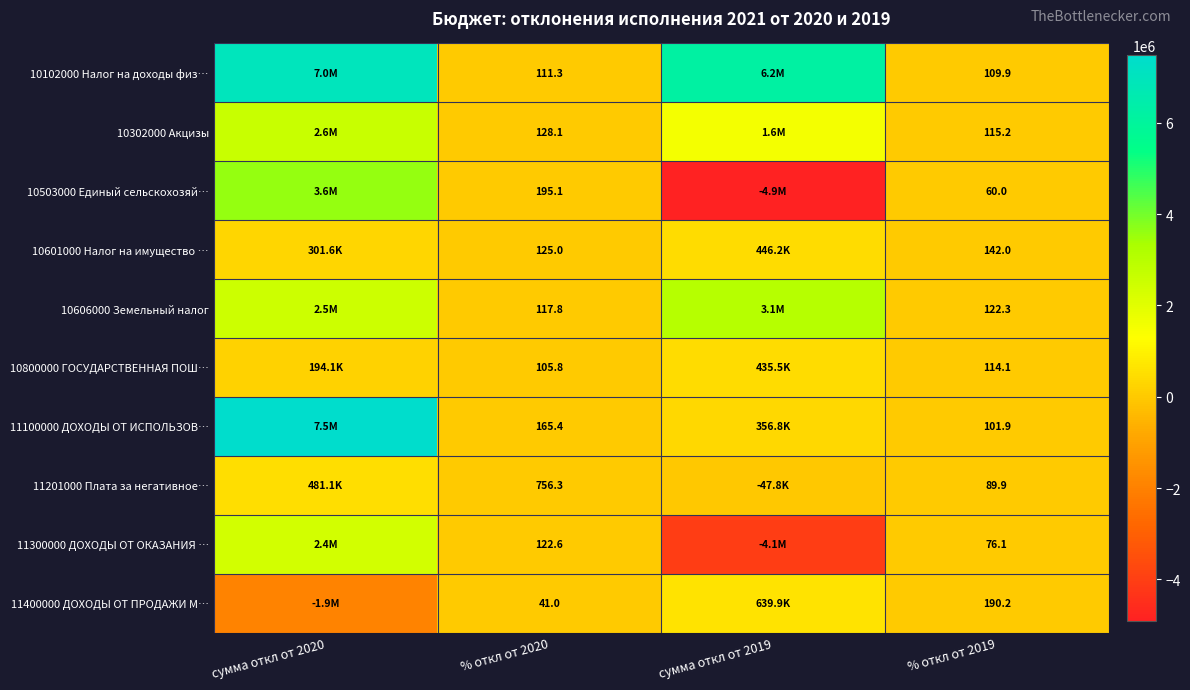

Is the value of 10302000 Акцизы at % откл от 2019 greater than the value of 11400000 ДОХОДЫ ОТ ПРОДАЖИ М… at % откл от 2019?

No